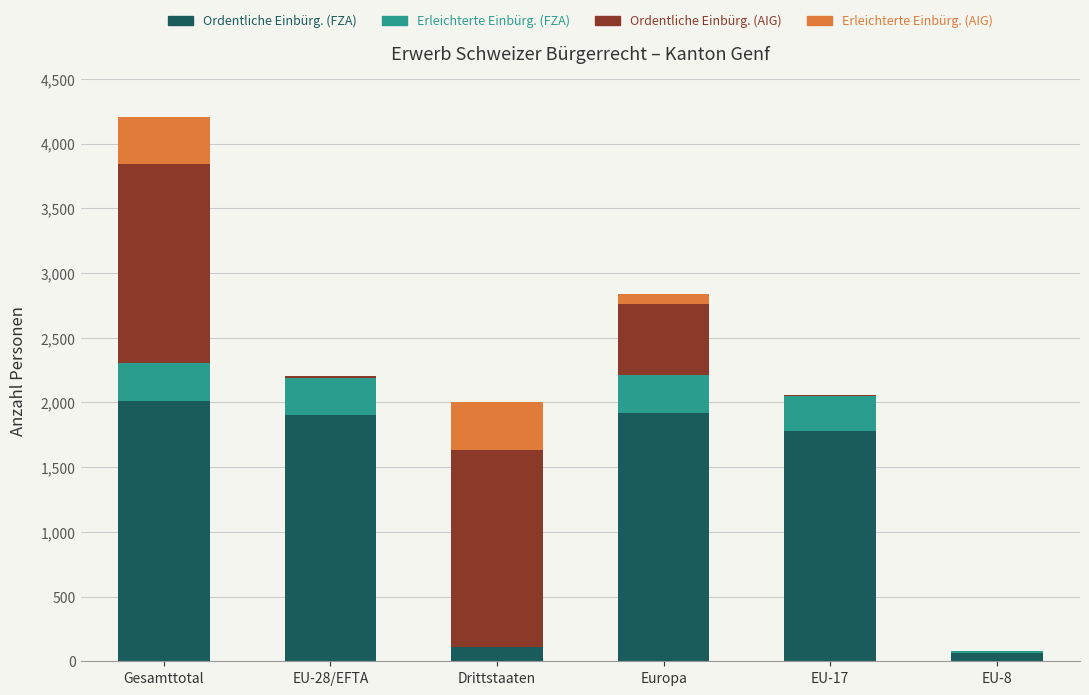

At which category is the sum across all series the highest?

Gesamttotal